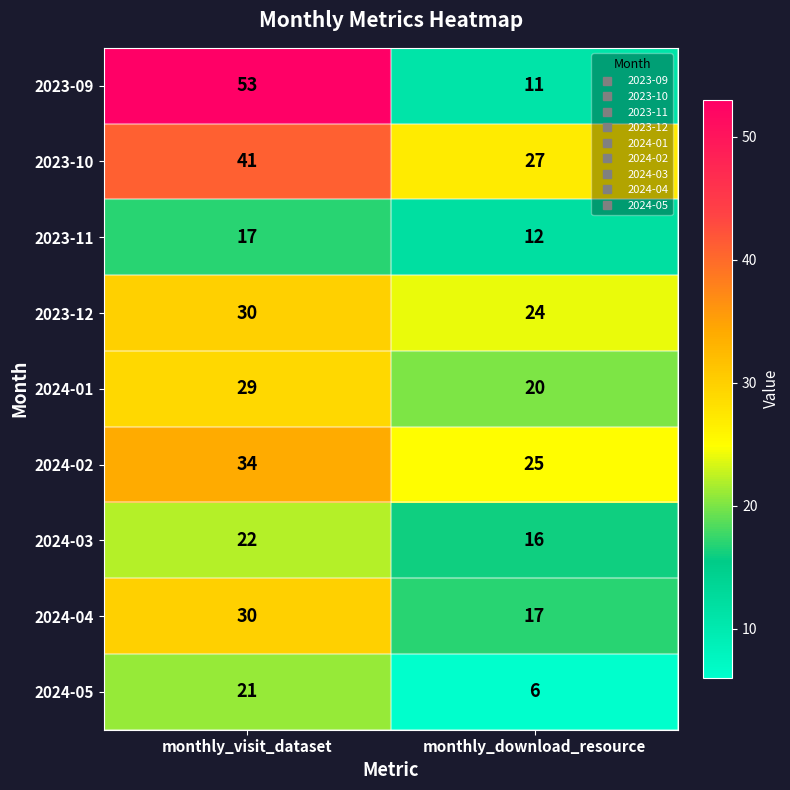

What is the sum of all 2024-01 values?

49